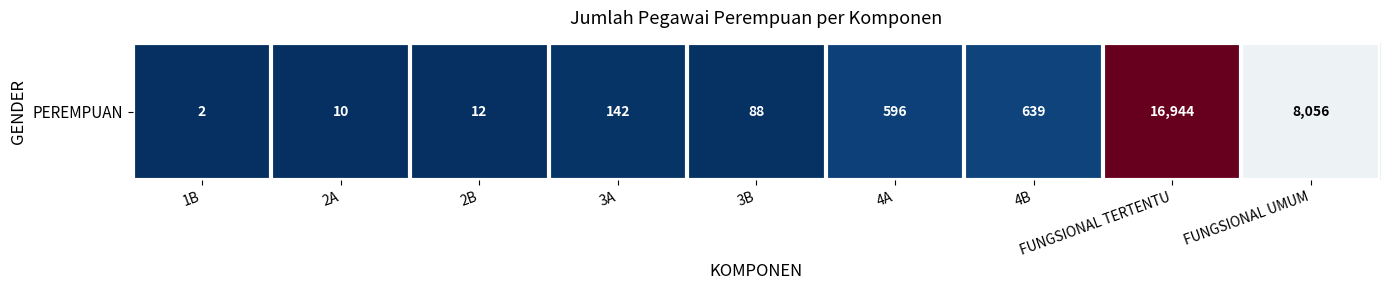

What is the minimum value shown in the chart?

2